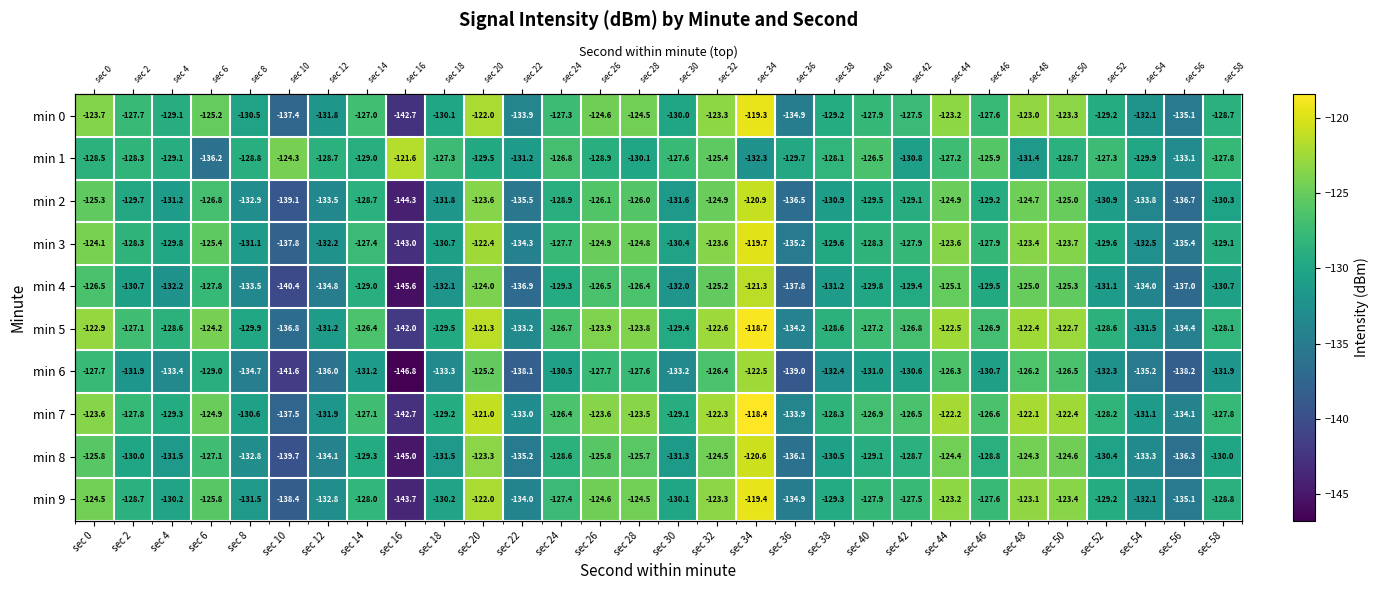

What is the average value of the min 0 series?

-128.4